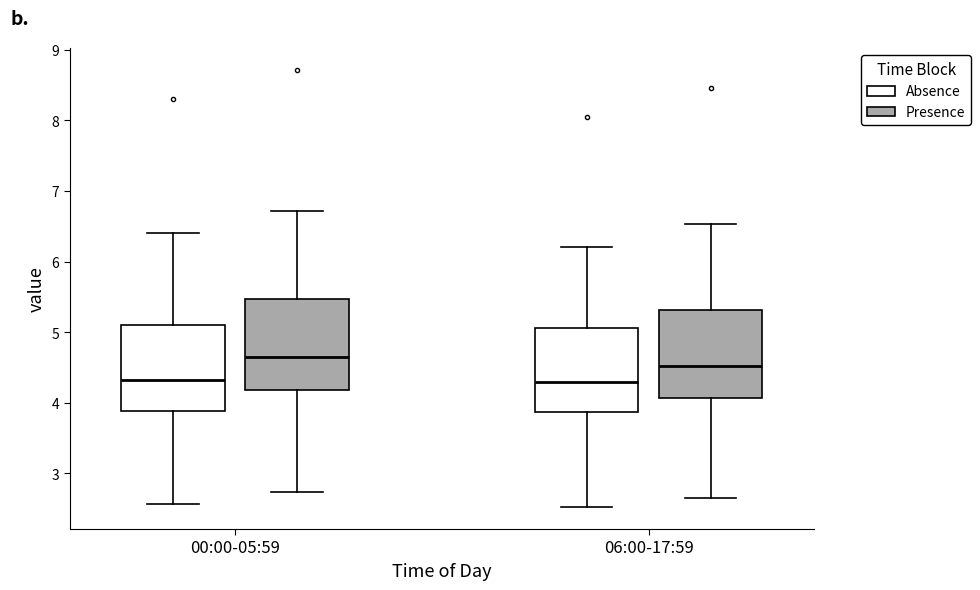

Where does the median line of the box for 06:00-17:59 (Presence) sit on the y-axis? The values are not printed on the chart, so give them approximately, as read against the axis.

4.5